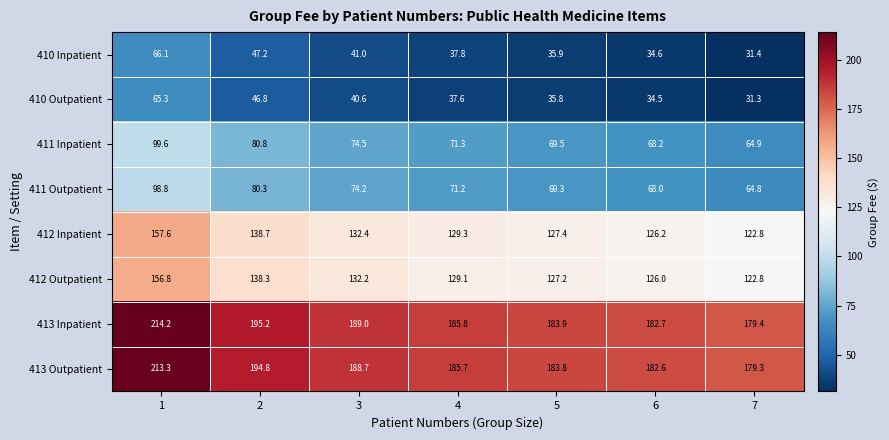

What value does the 410 Inpatient series have at 6?

34.6